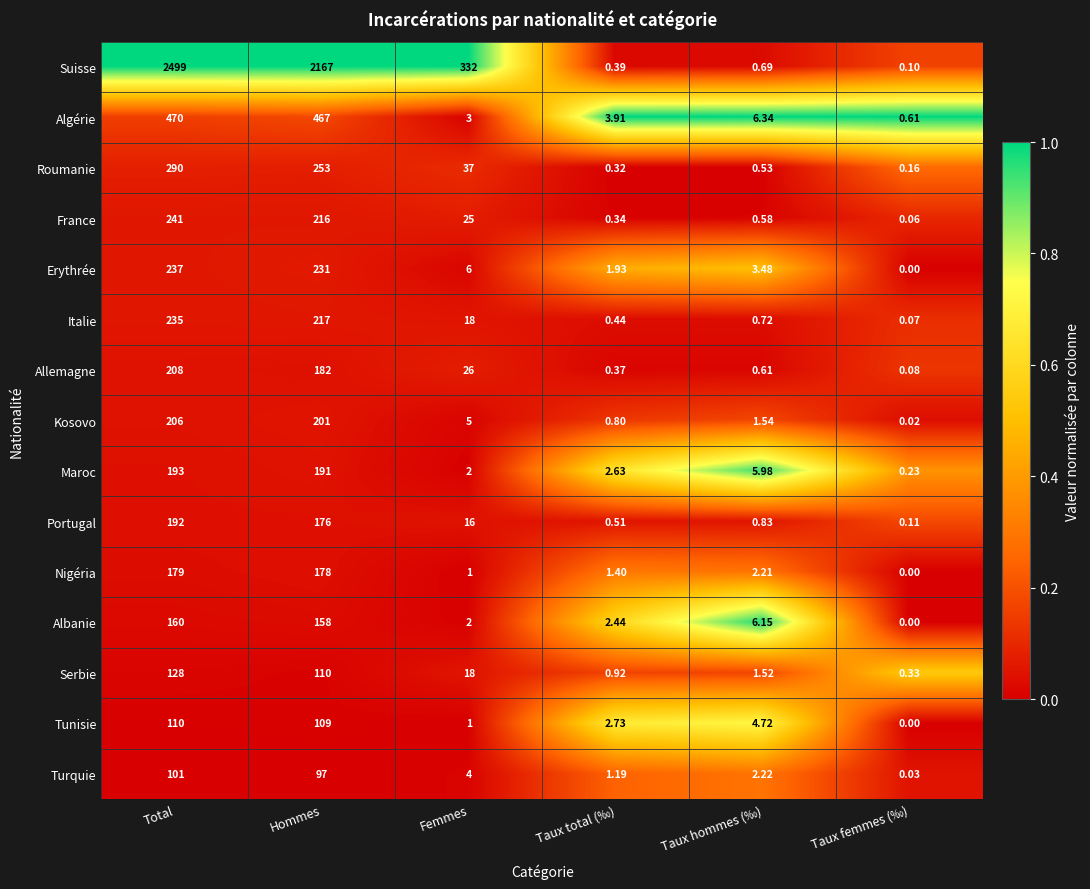

At which label does Tunisie reach its minimum?

Taux femmes (‰)